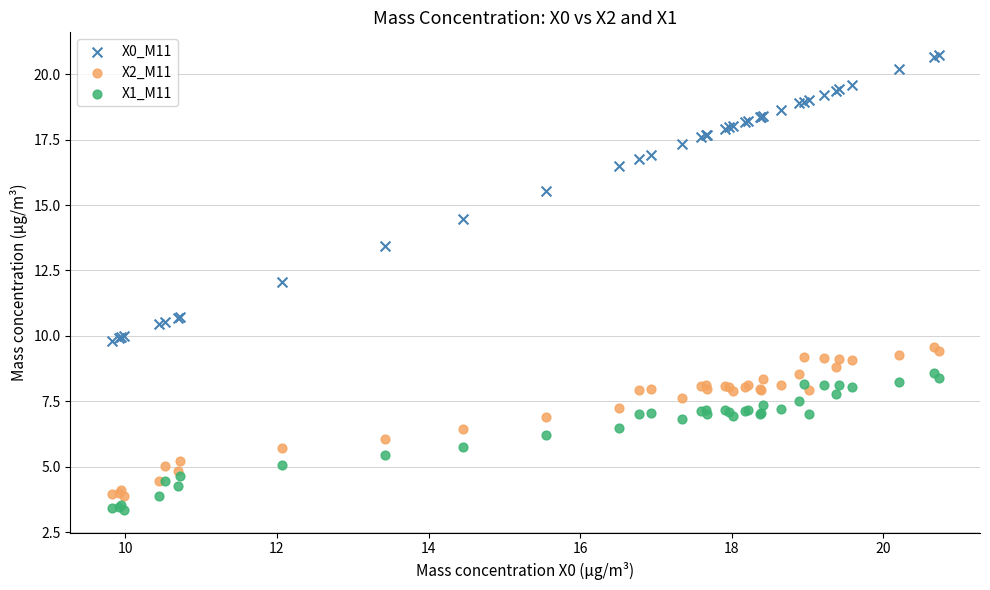

What are all the series names shown in the legend?

X0_M11, X2_M11, X1_M11